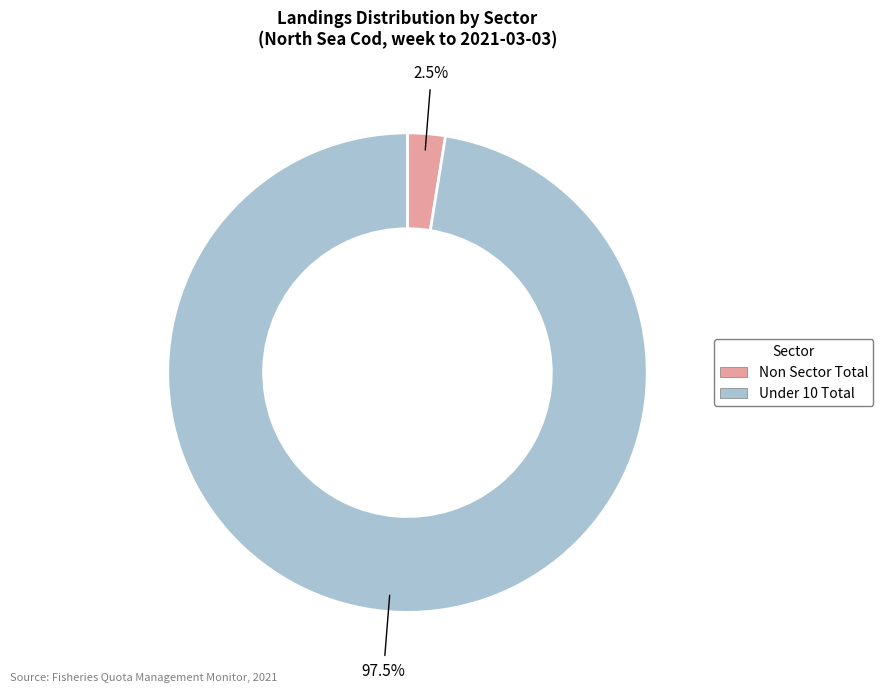

Is there a majority slice in this chart?

Yes